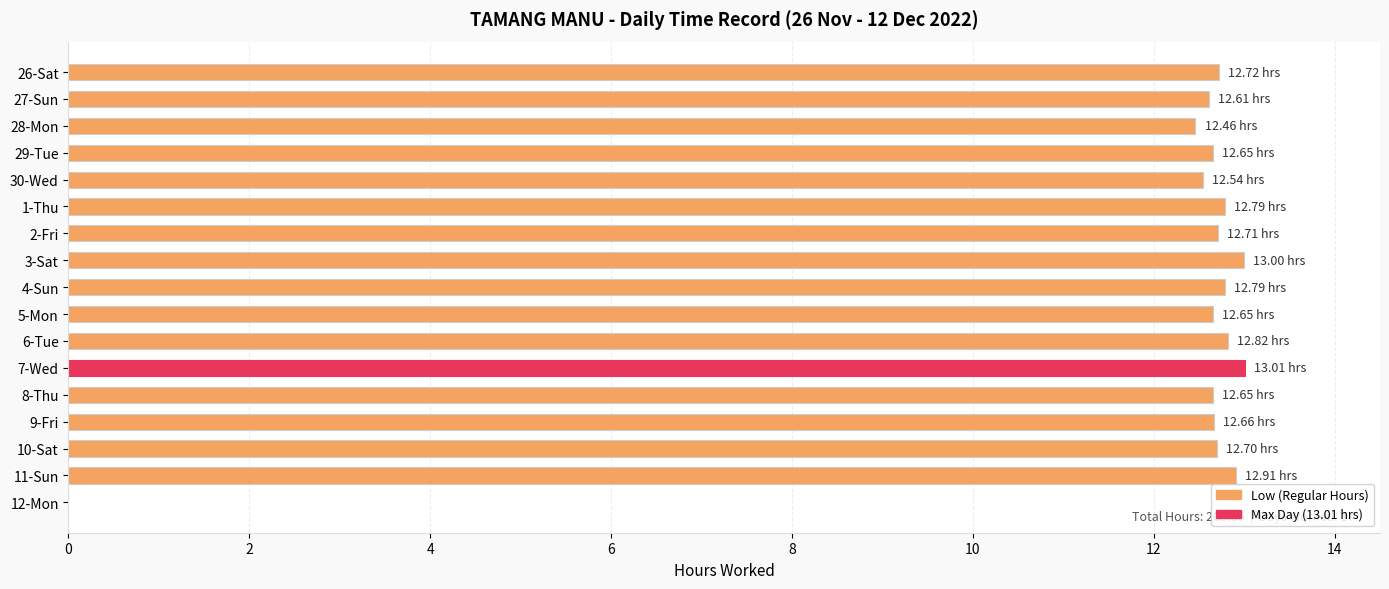

What is the sum of the values at 7-Wed and 27-Sun?

25.6